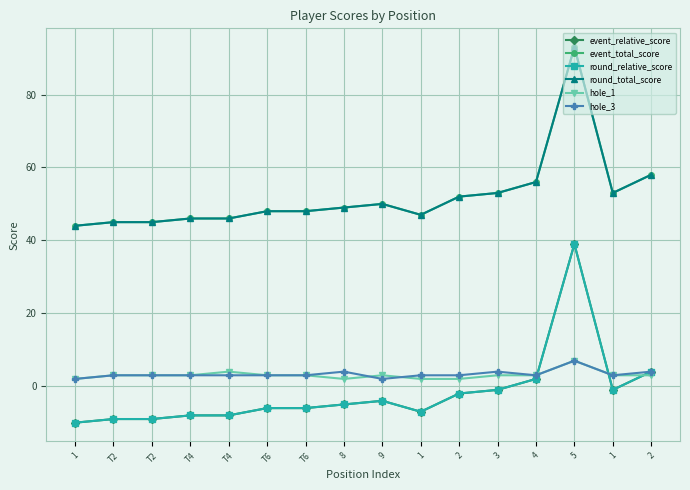

Is this an area chart (filled region under the line)?

No